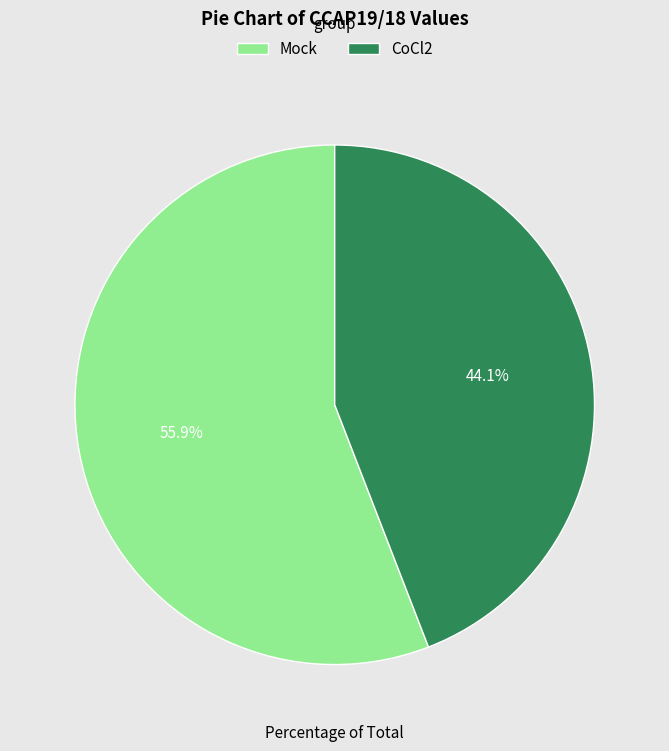

The Mock slice represents 56% of the pie. True or false?

True